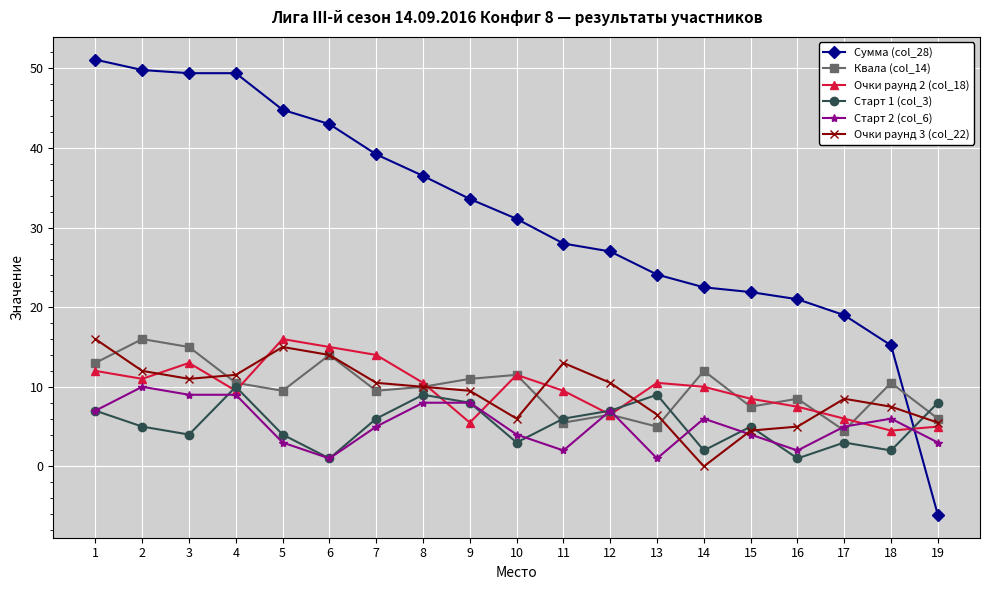

The value of Сумма (col_28) at 15 is 7.8. True or false?

False